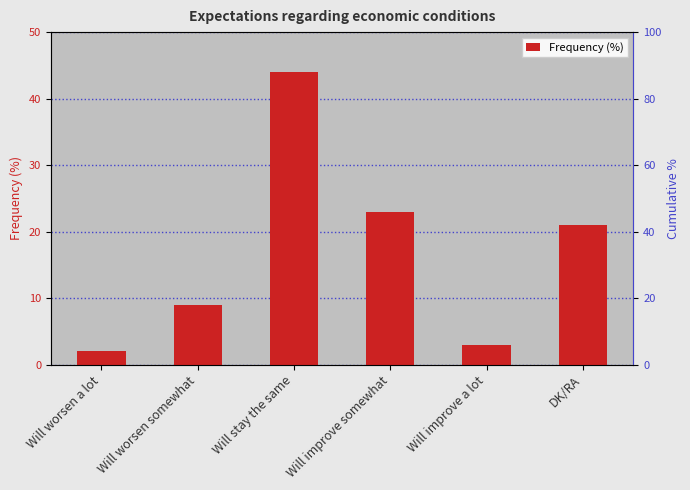

Reading left to right, extract all data points from this chart.

Will worsen a lot=2	Will worsen somewhat=9	Will stay the same=44	Will improve somewhat=23	Will improve a lot=3	DK/RA=21